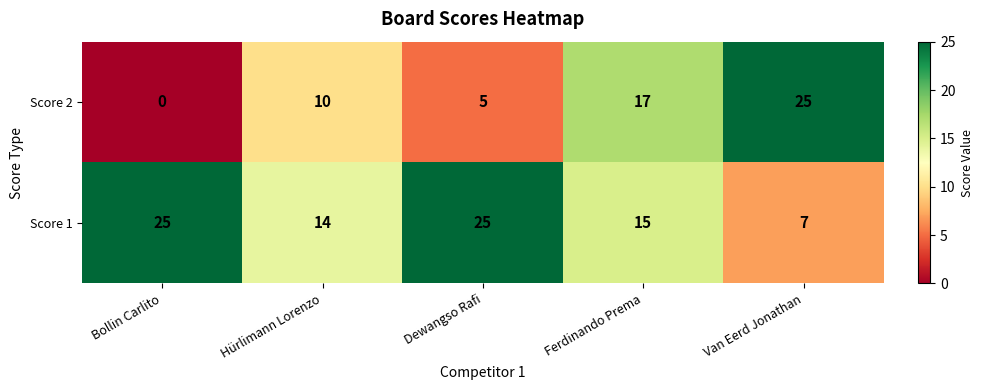

True or false: Score 2 has a value of 0 at Bollin Carlito.

True